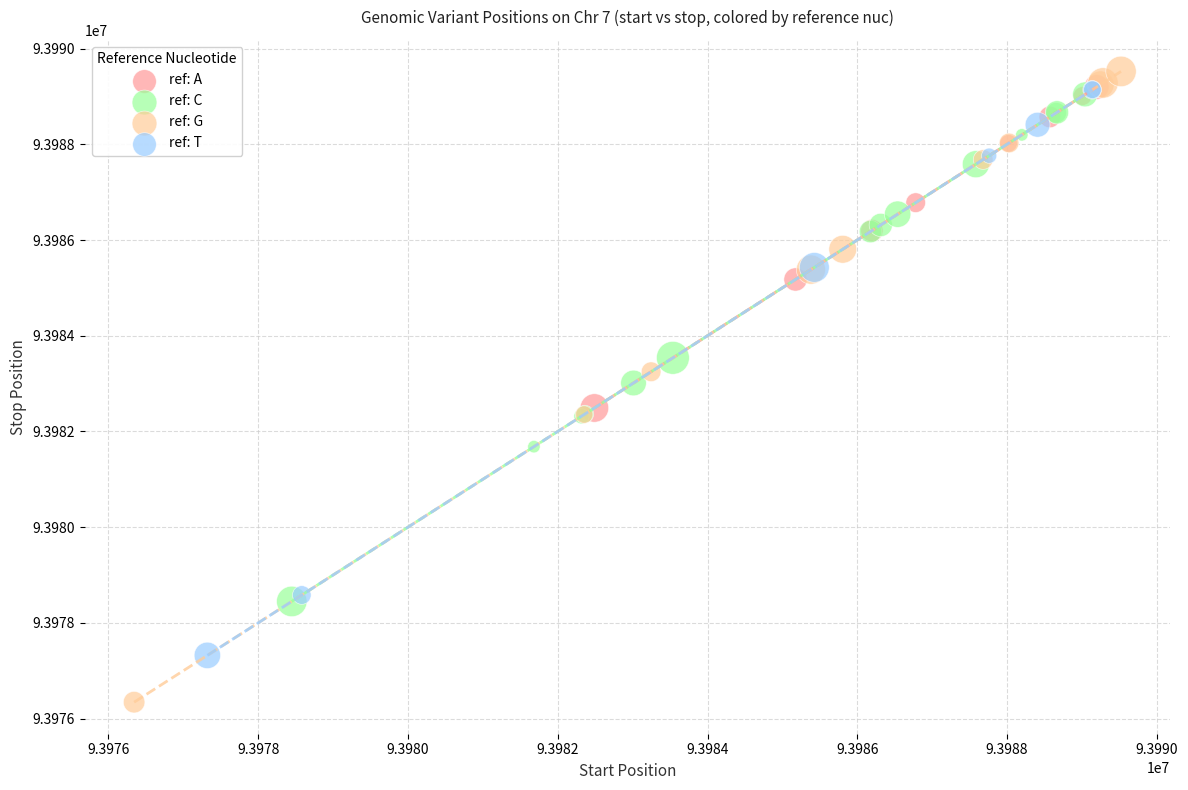

Which series contains the lowest Y value?

ref: G